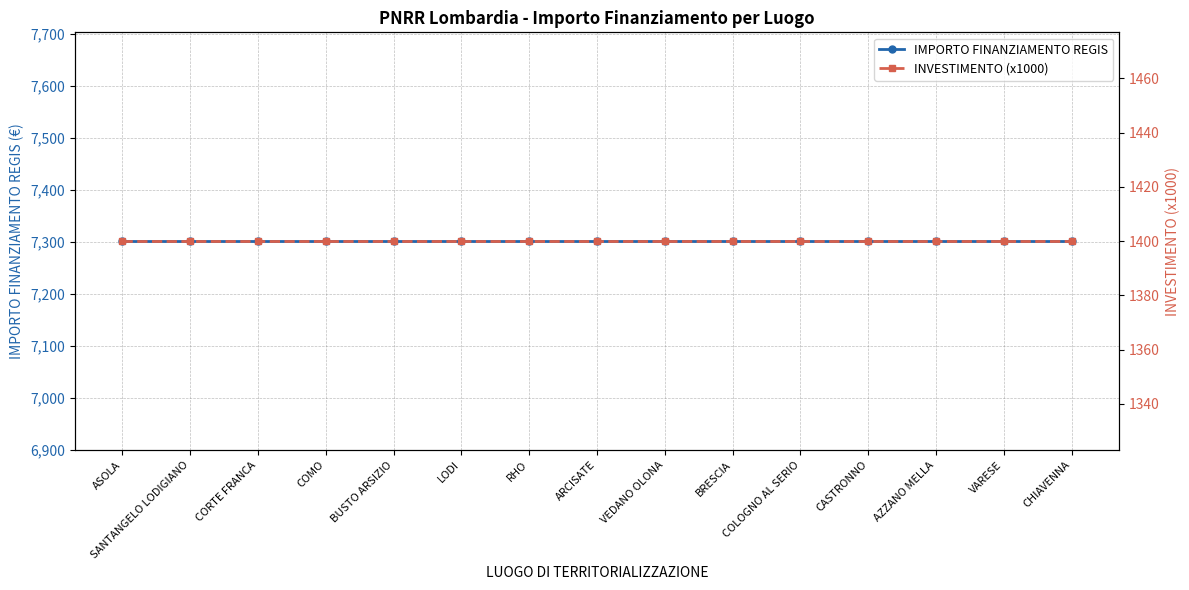

What is the label of the 3rd point from the left?

CORTE FRANCA